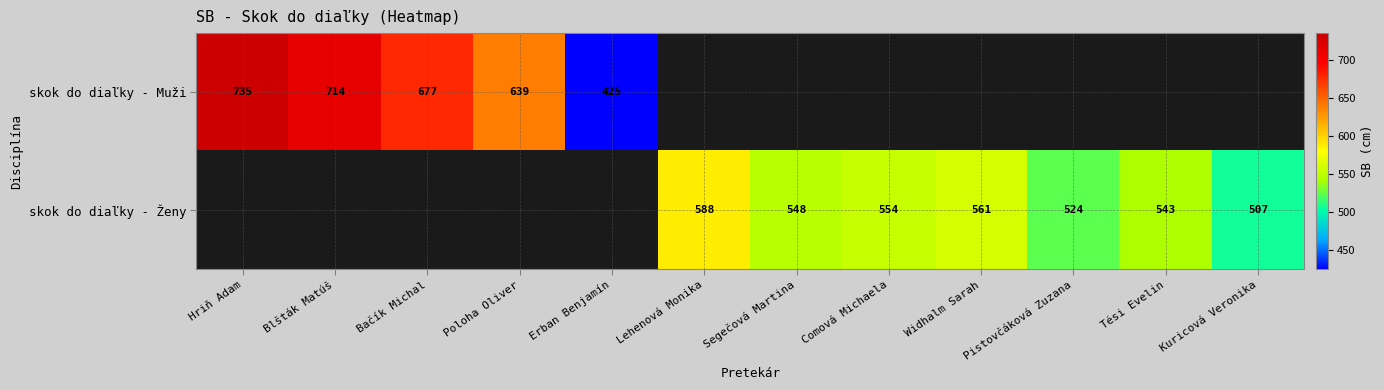

Is it true that skok do diaľky - Ženy equals 507 at Kuricová Veronika?

True